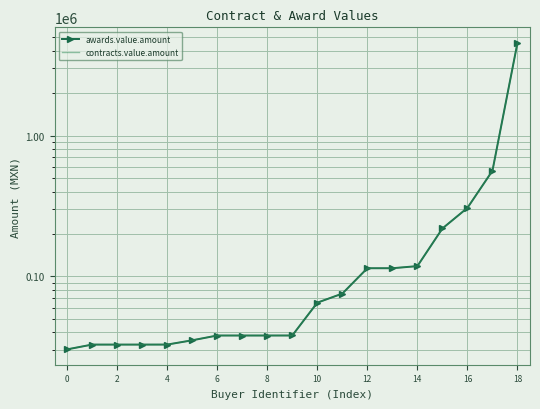

What is the average value of the awards.value.amount series?

341699.0